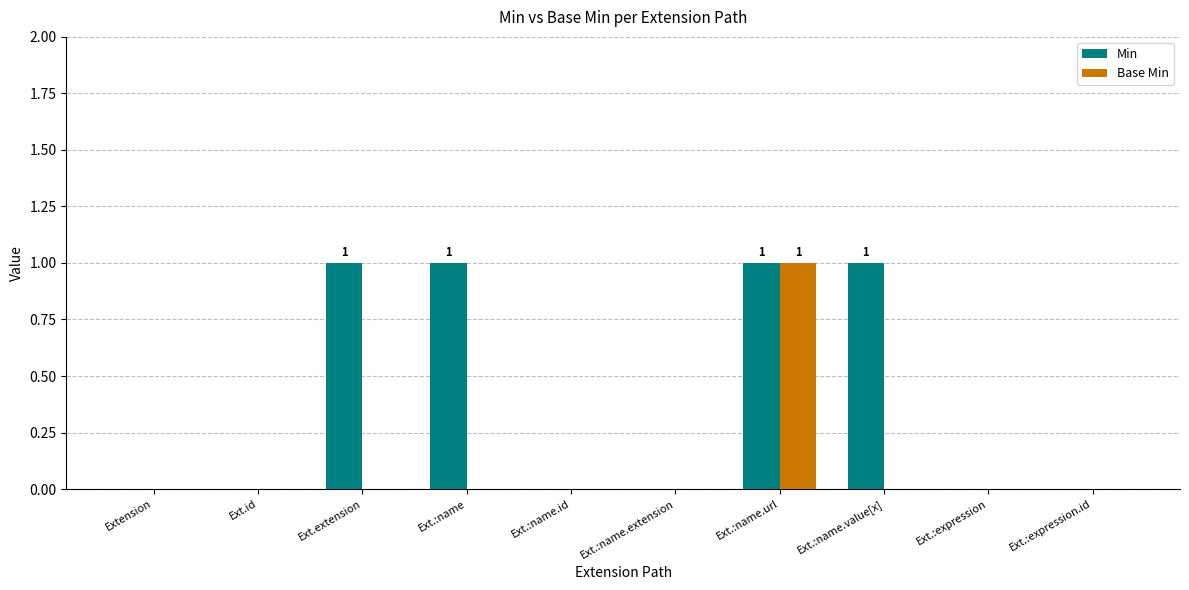

Which series changed the most between Extension and Ext.:name?

Min